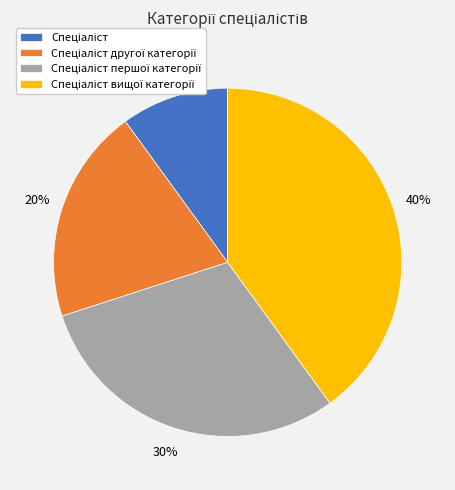

To the nearest percent, what is the difference between the largest and smallest slice percentages?

30%